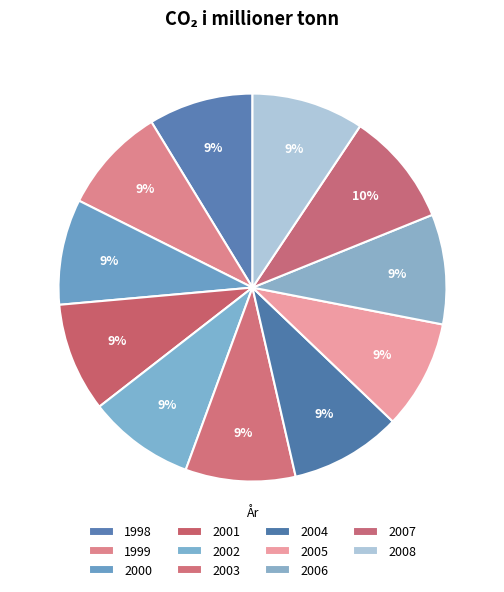

Does 2000 represent more than half of the total?

No